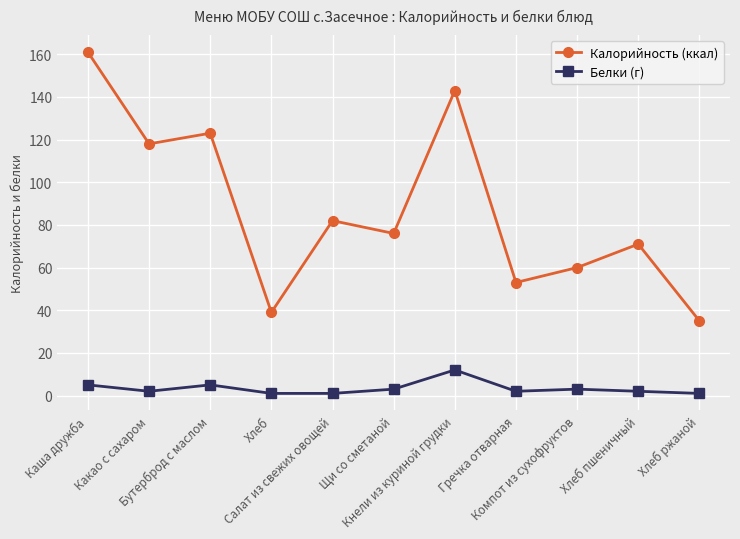

Which series has the widest spread of values?

Калорийность (ккал)